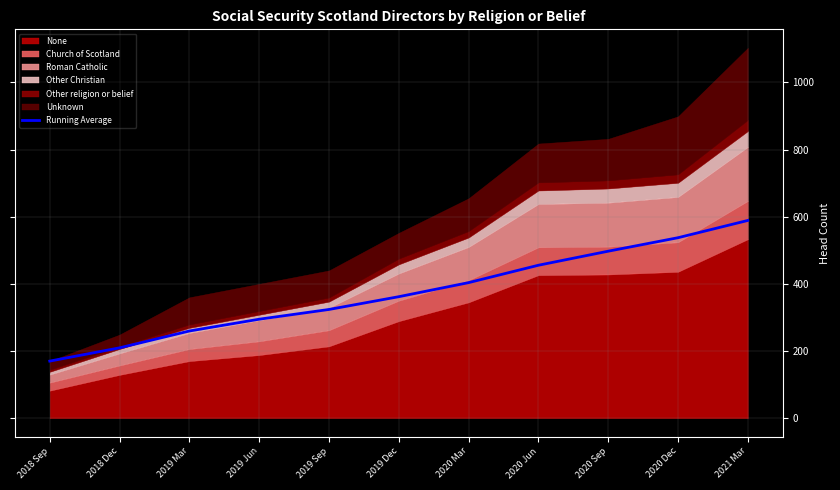

What position from the right is 2020 Dec?

2